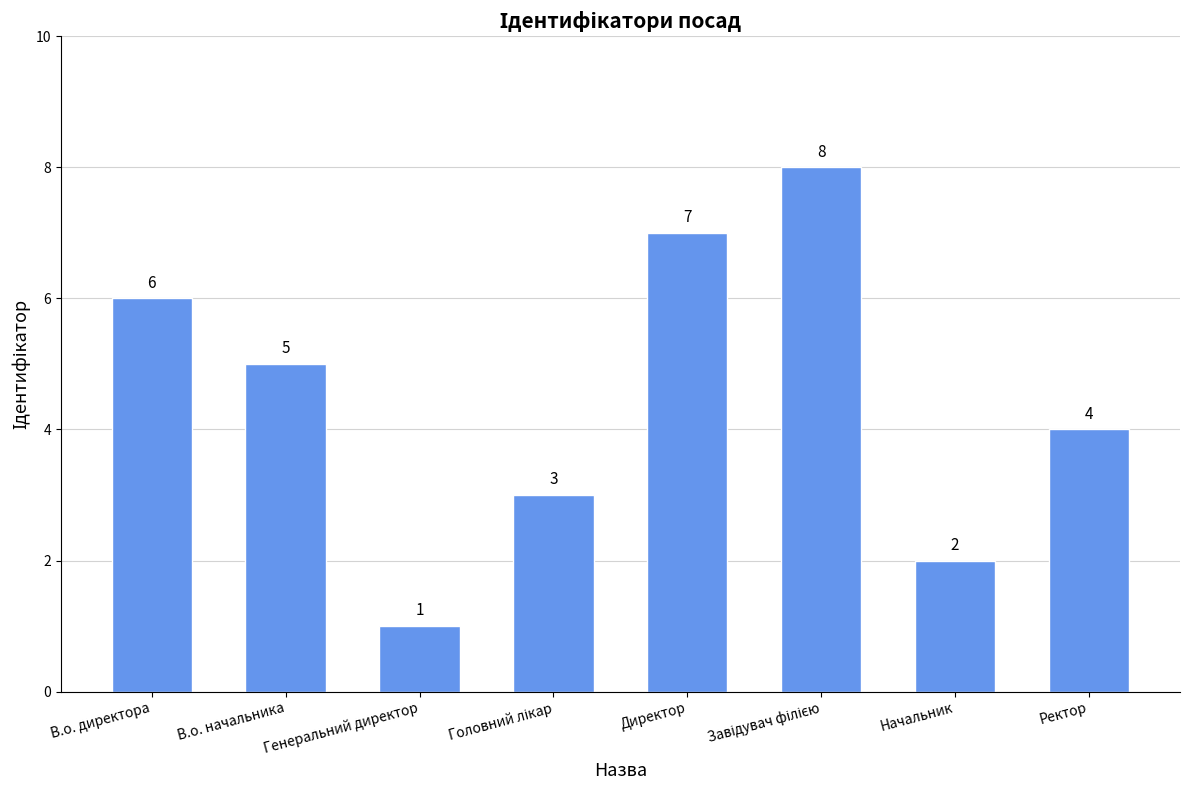

Which category has the lowest value across all series?

Генеральний директор